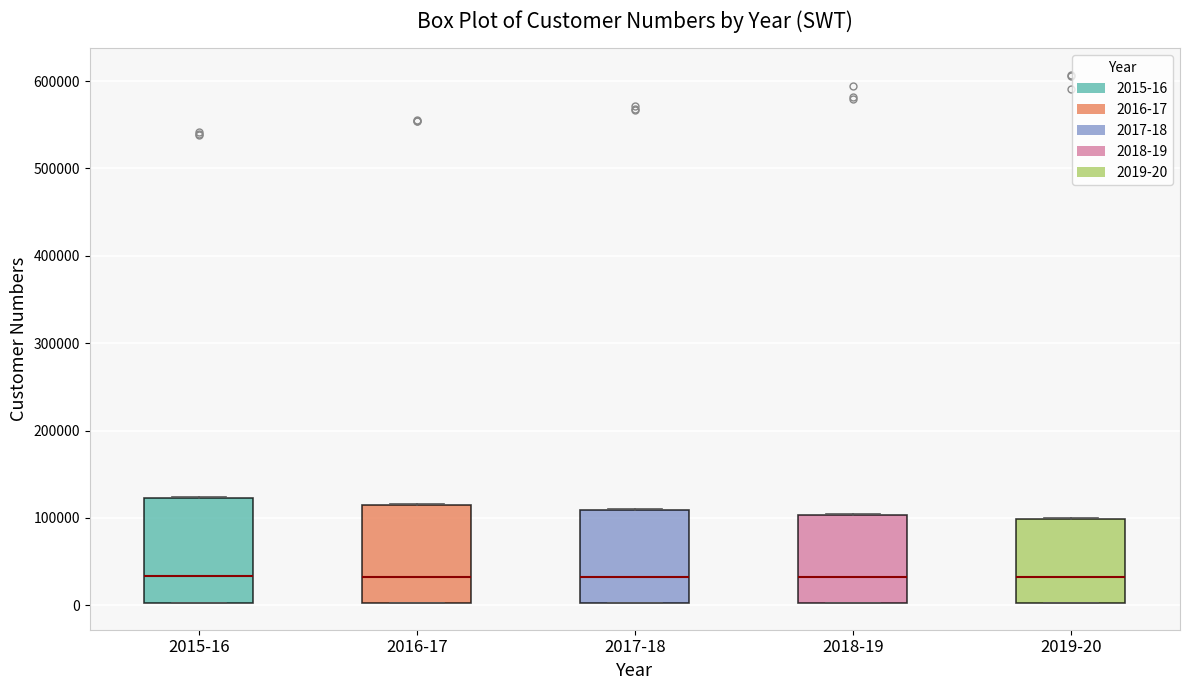

Where does the median line of the box for 2015-16 sit on the y-axis? The values are not printed on the chart, so give them approximately, as read against the axis.

30000